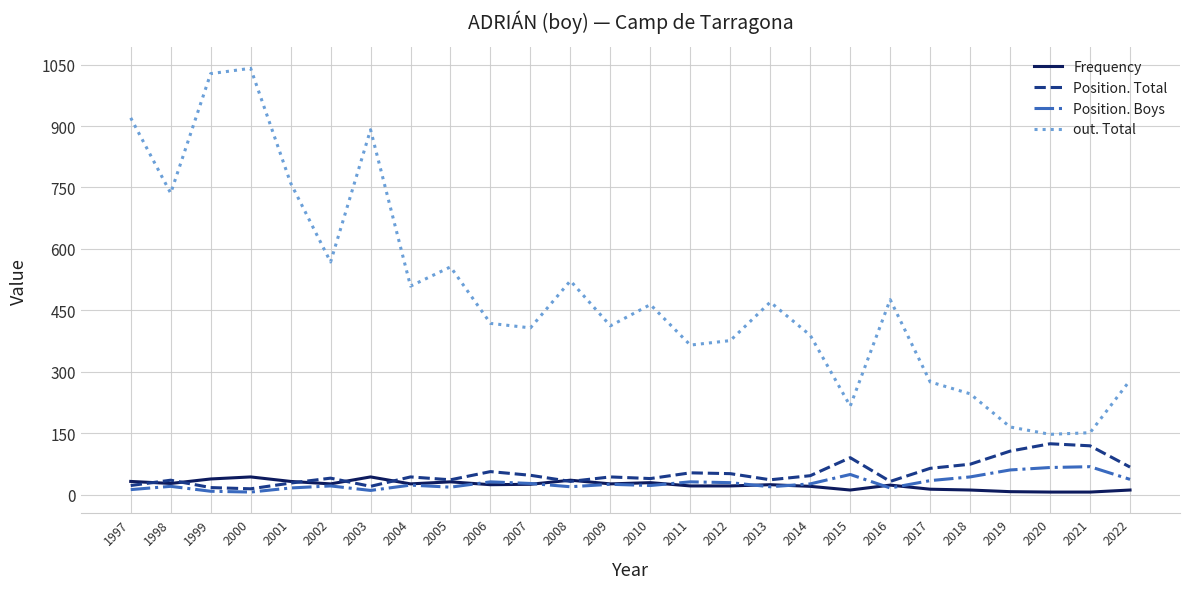

Which label corresponds to the largest value in the chart?

2000